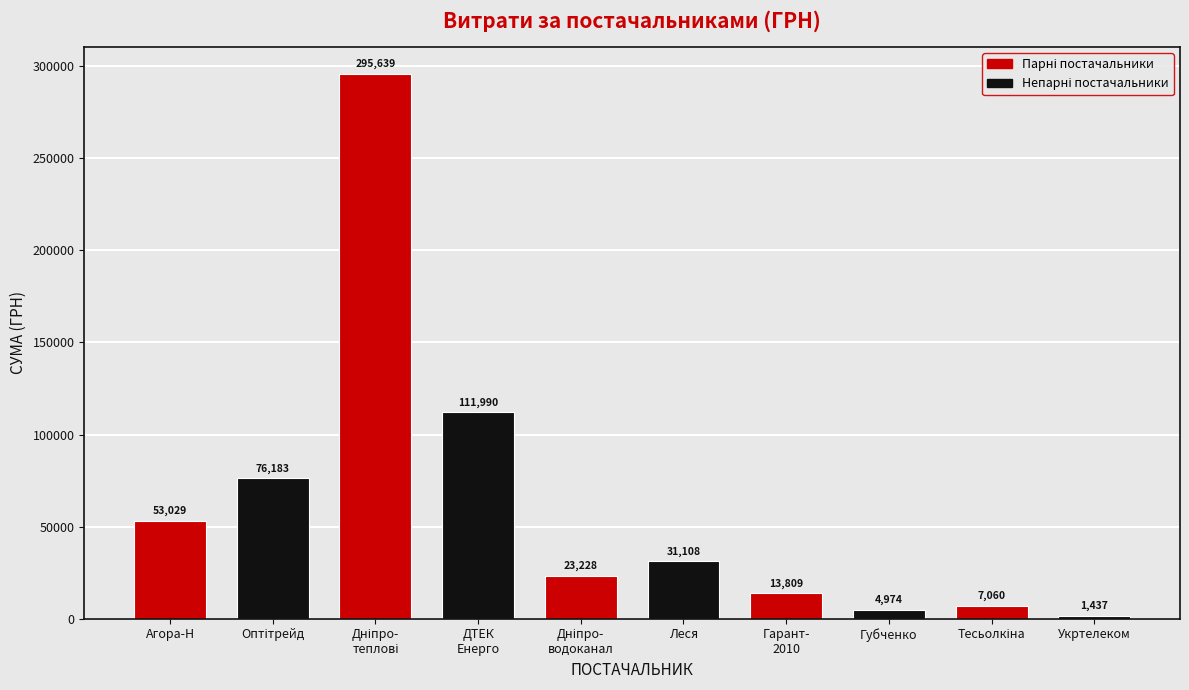

Are the bars grouped side by side (vs. stacked)?

No